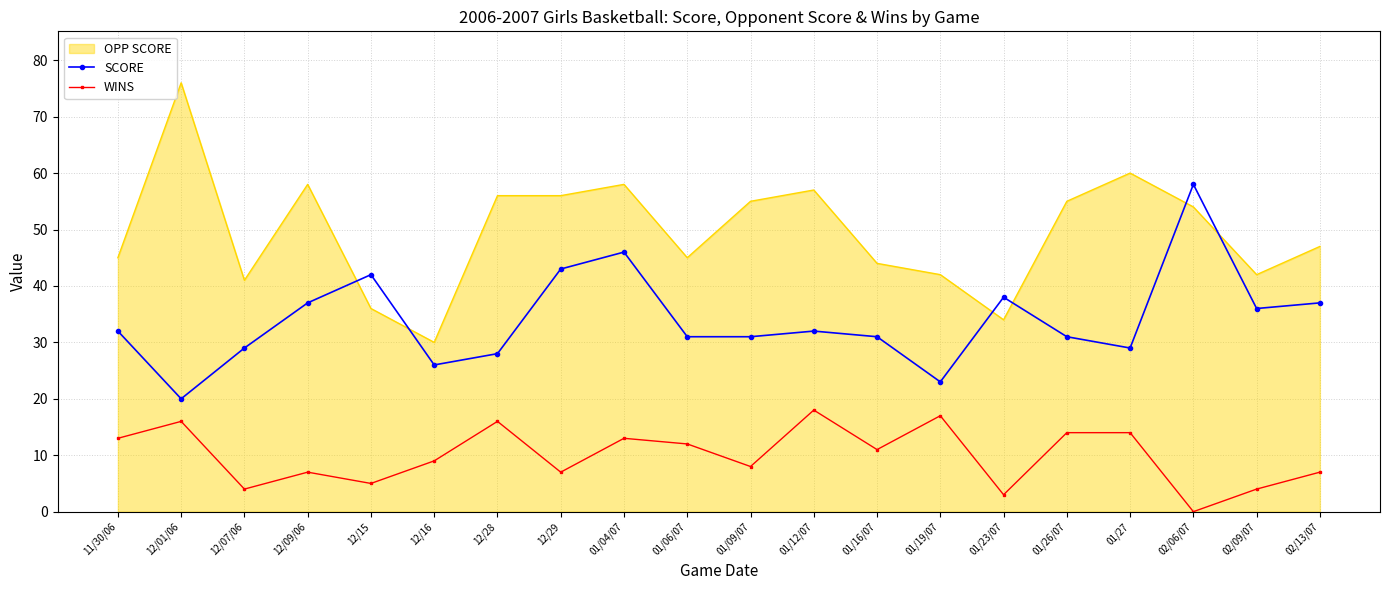

What is the difference between the second highest and minimum values in the WINS series?

17